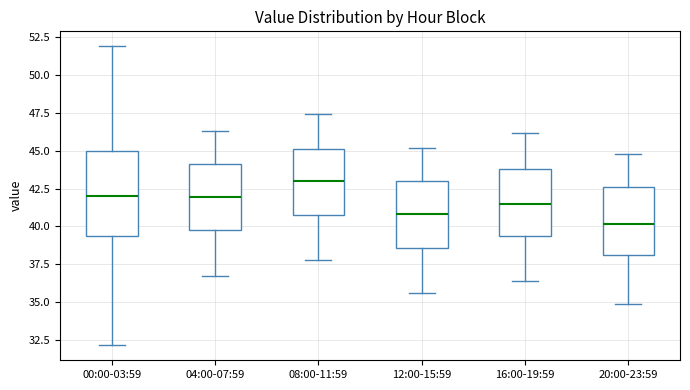

Reading left to right, transcribe this box plot: for each box, give where its median line is, the range the box spans, and where its two whiskers end, as read against the y-axis. The values are not printed on the chart, so give them approximately, as read against the axis.

00:00-03:59: median 42.0, box 39.5 to 45.0, whiskers 32.0 to 52.0
04:00-07:59: median 42.0, box 40.0 to 44.0, whiskers 37.0 to 46.5
08:00-11:59: median 43.0, box 41.0 to 45.0, whiskers 38.0 to 47.5
12:00-15:59: median 41.0, box 38.5 to 43.0, whiskers 35.5 to 45.0
16:00-19:59: median 41.5, box 39.5 to 44.0, whiskers 36.5 to 46.0
20:00-23:59: median 40.0, box 38.0 to 42.5, whiskers 35.0 to 45.0